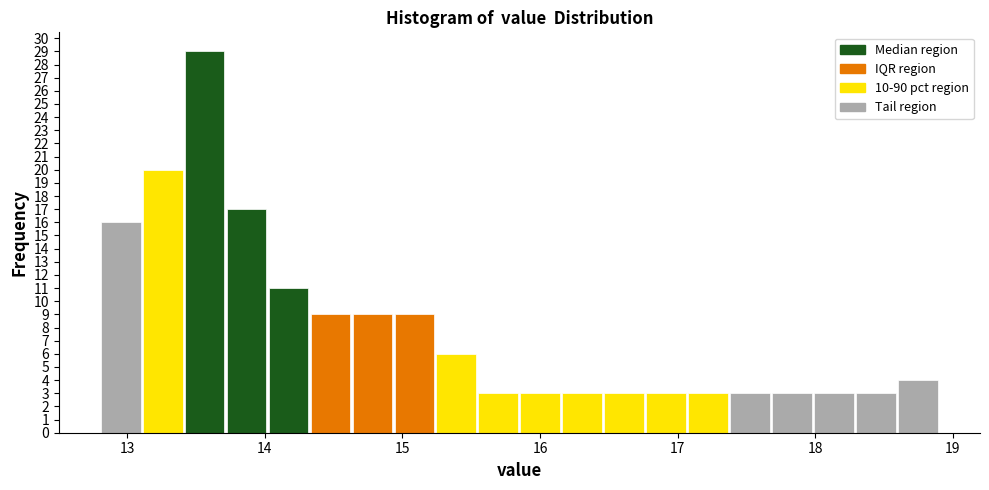

Read against the x-axis, roughly where is the centre of the tallest bar?

13.6